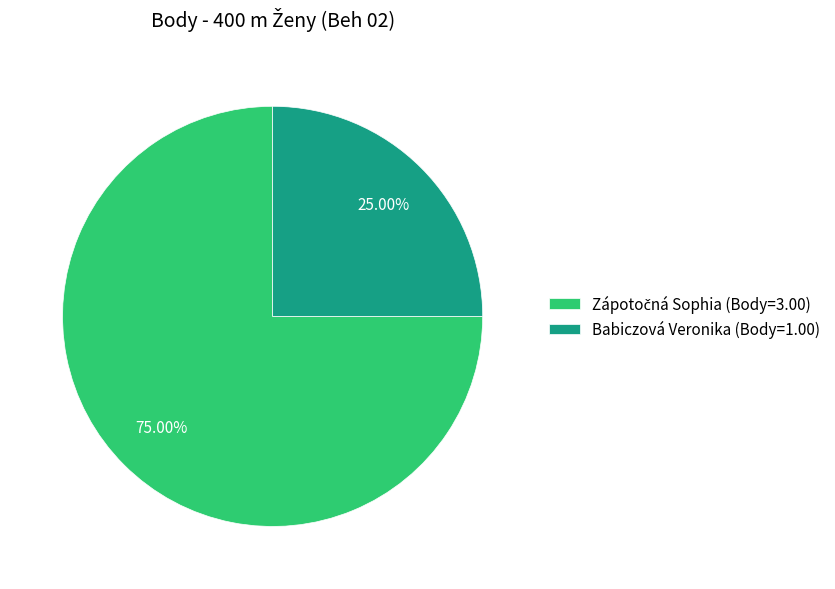

Does Babiczová Veronika (Body=1.00) account for over 50% of the chart?

No